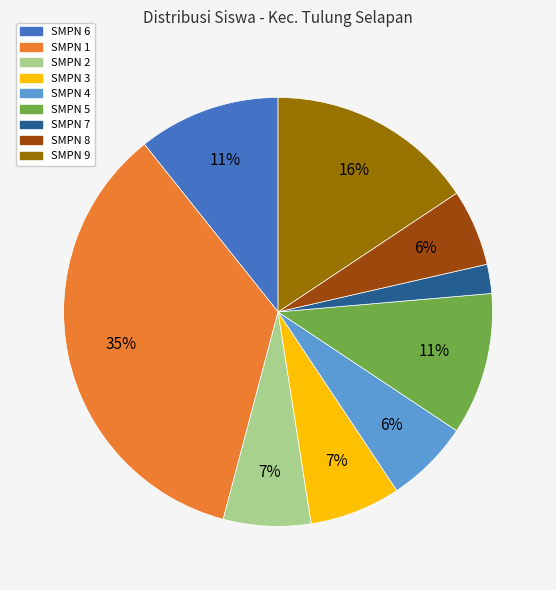

To the nearest percent, what is the average slice percentage?

11%